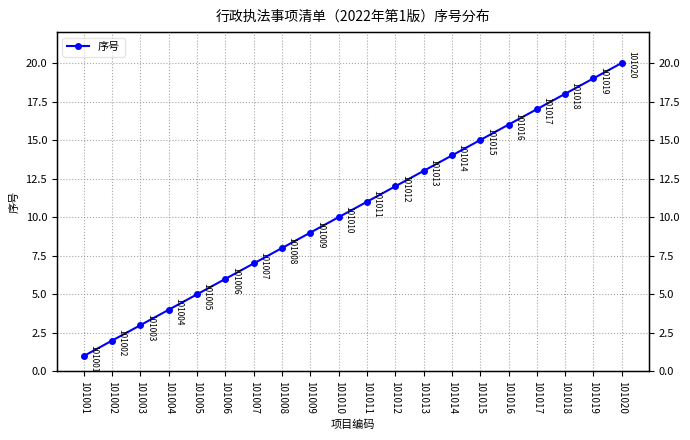

Which label corresponds to the smallest value in the chart?

101001